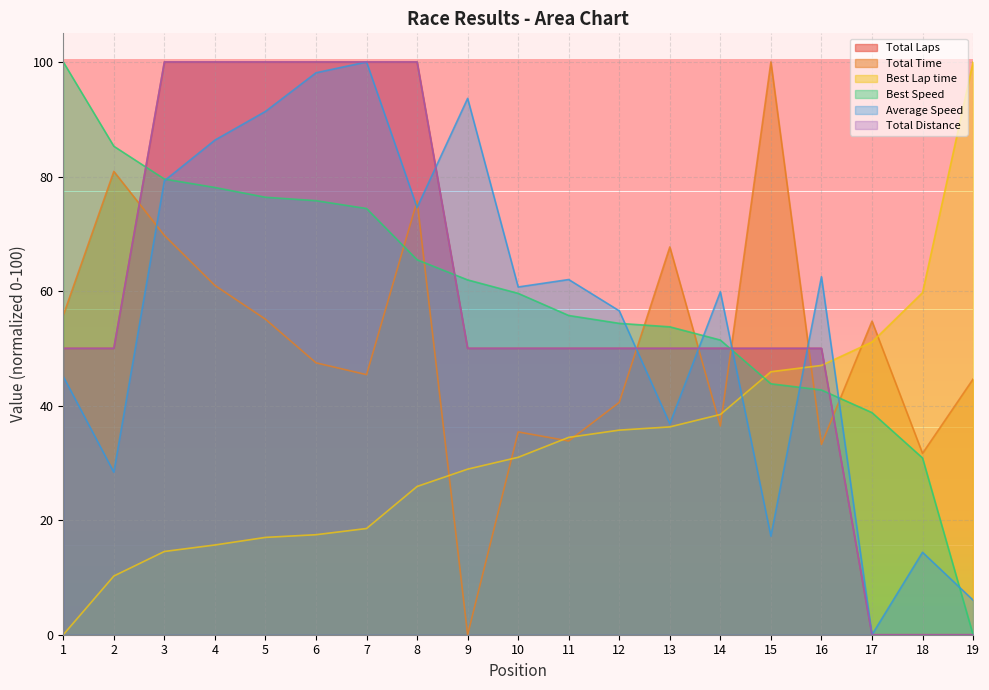

At which category is the sum across all series the highest?

3